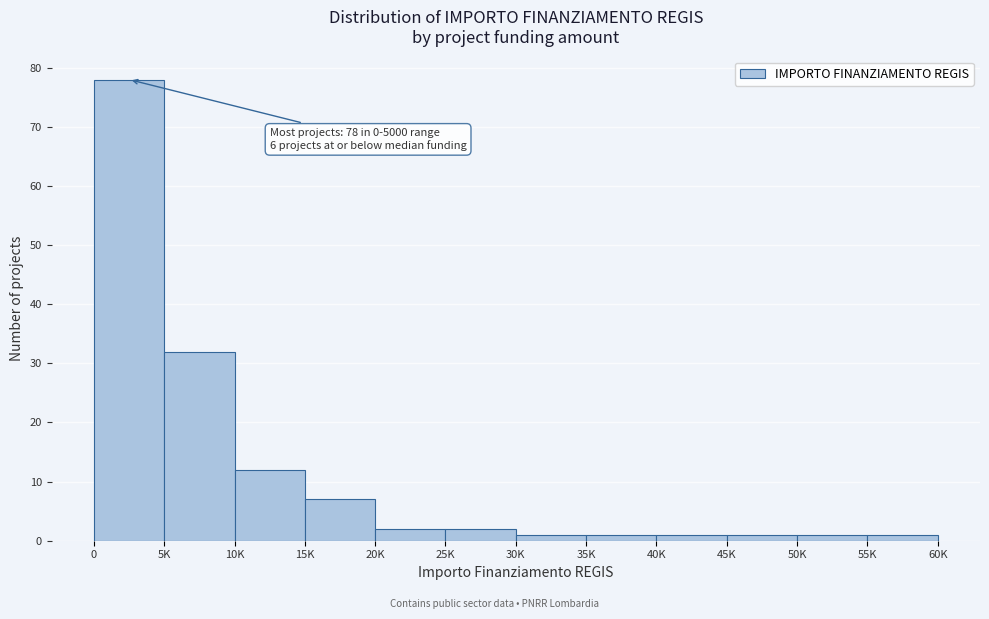

Reading left to right, transcribe all the data shown in this chart.

0=78	5K=32	10K=12	15K=7	20K=2	25K=2	30K=1	35K=1	40K=1	45K=1	50K=1	55K=1